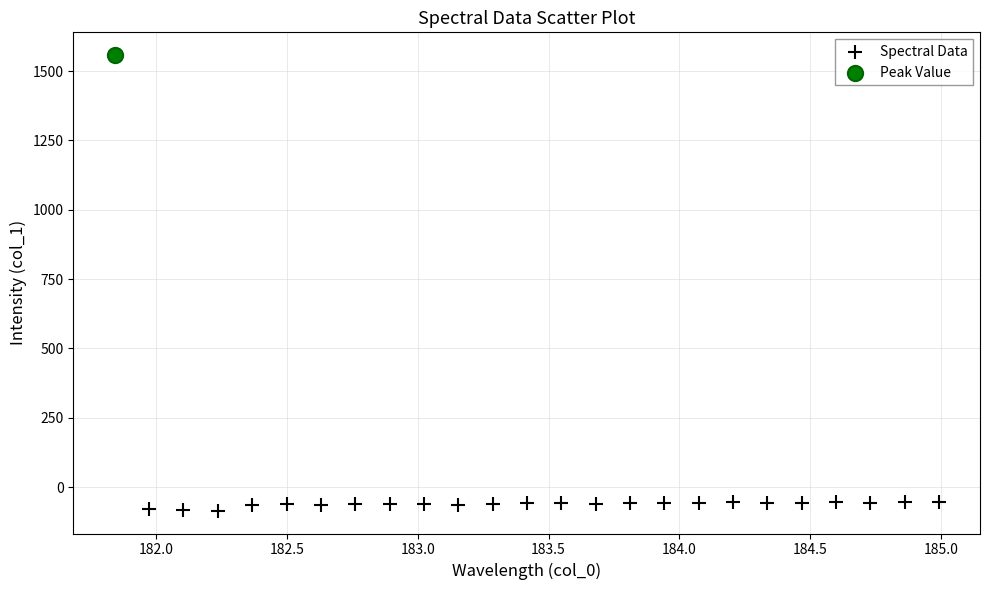

What are all the series names shown in the legend?

Spectral Data, Peak Value